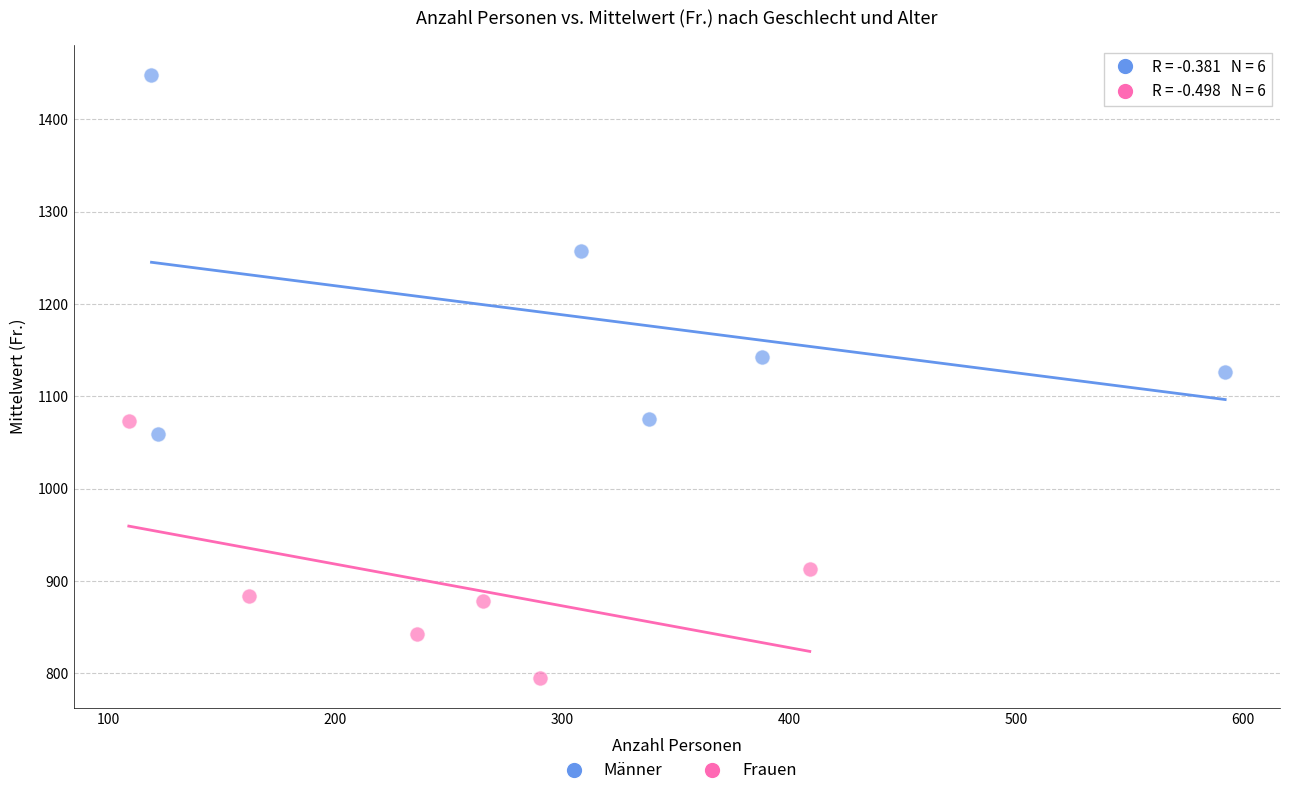

What are all the series names shown in the legend?

Männer, Frauen